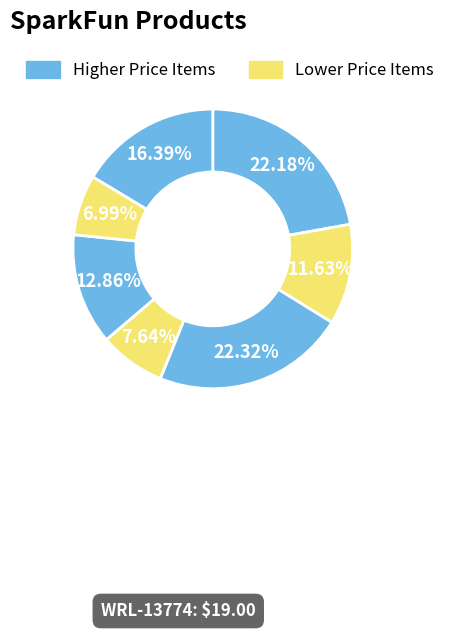

Count the number of slices in the pie.

7